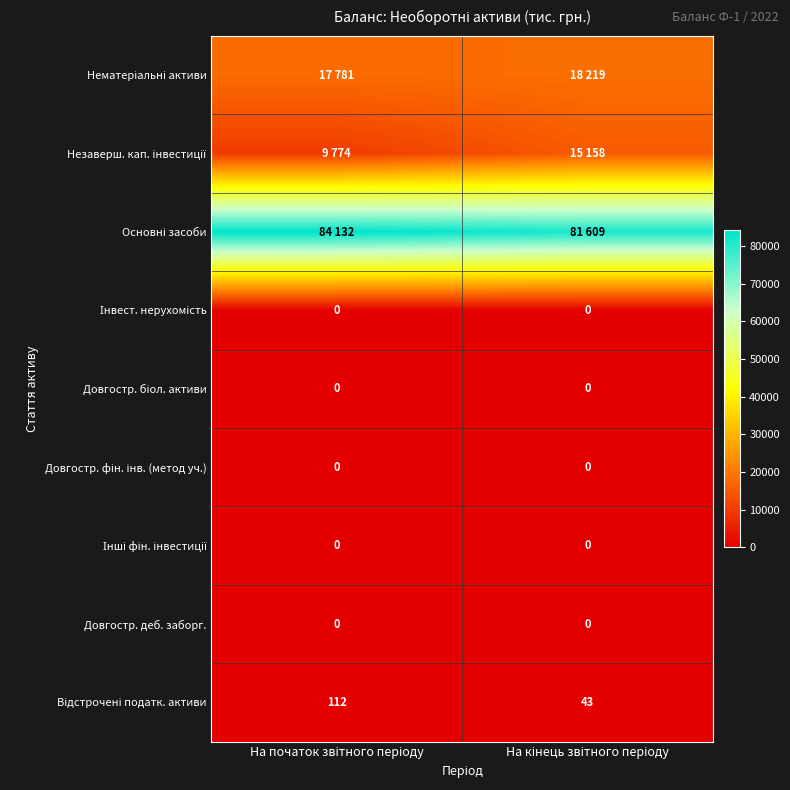

What is the spread (max minus min) of values at На кінець звітного періоду?

81609